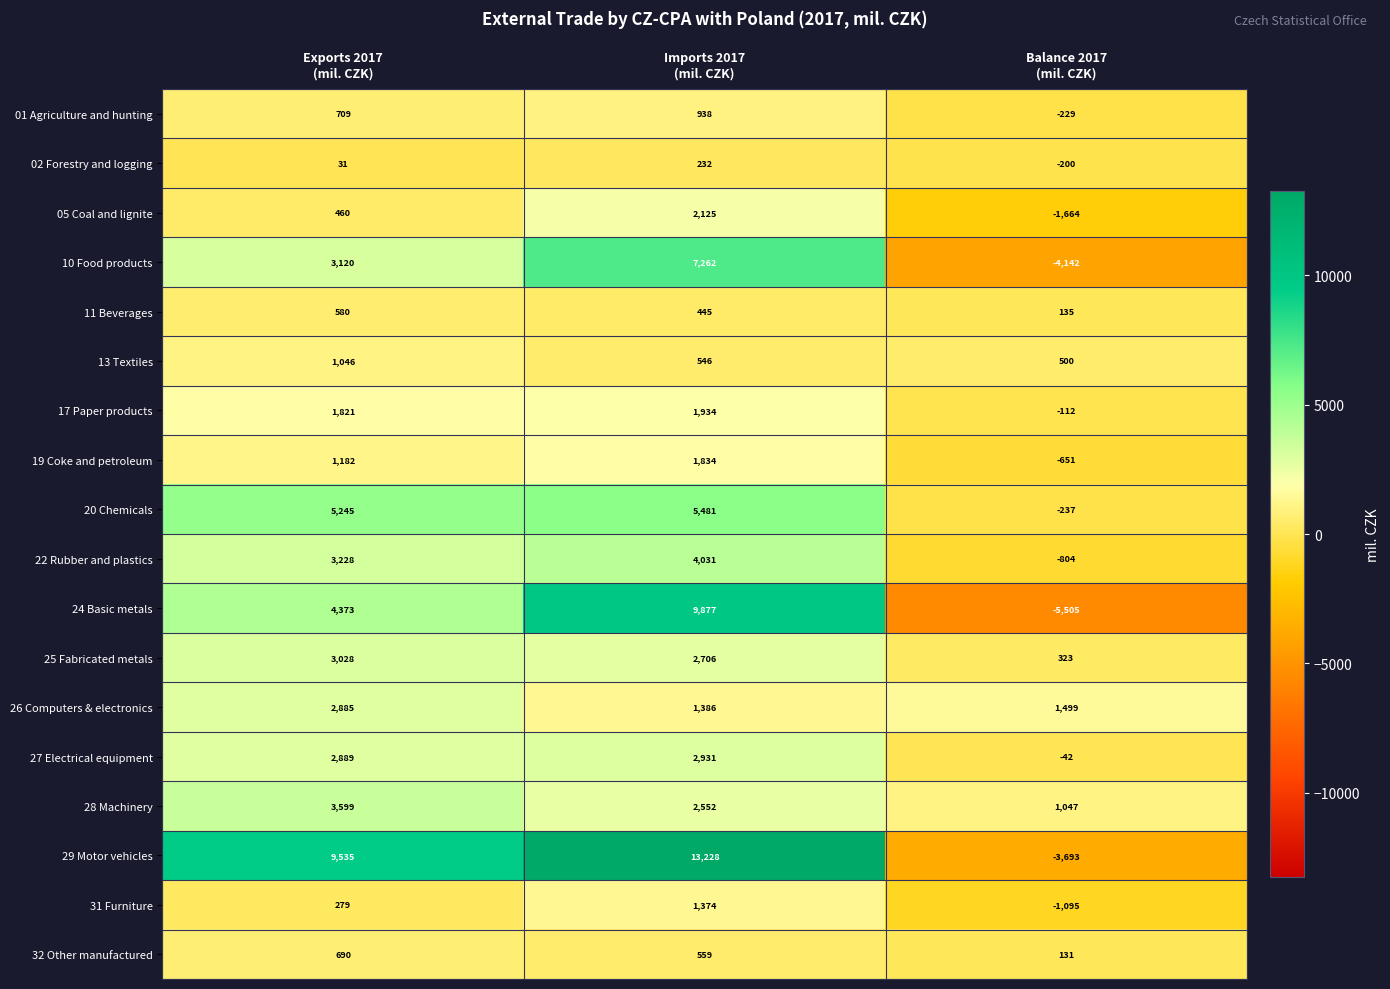

What is the difference between the maximum and minimum values in the 19 Coke and petroleum series?

2485